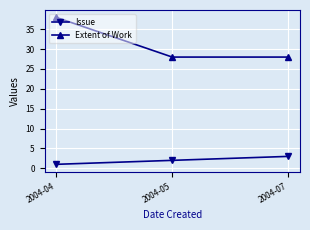

What is the value of the Extent of Work point at the 1st from the left?

38